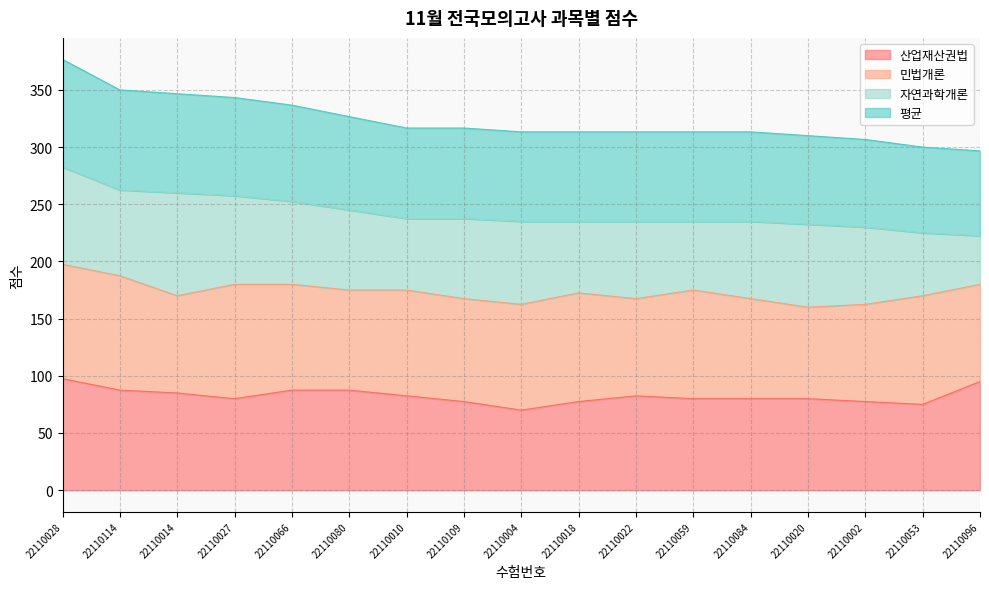

In 산업재산권법, how many points are higher than both neighbors (excluding endpoints)?

1